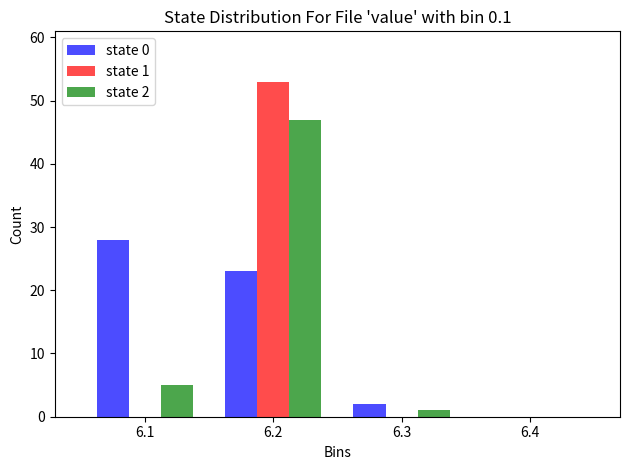

In the state 2 series, which range on the x-axis has the tallest bar?

6.15 to 6.25